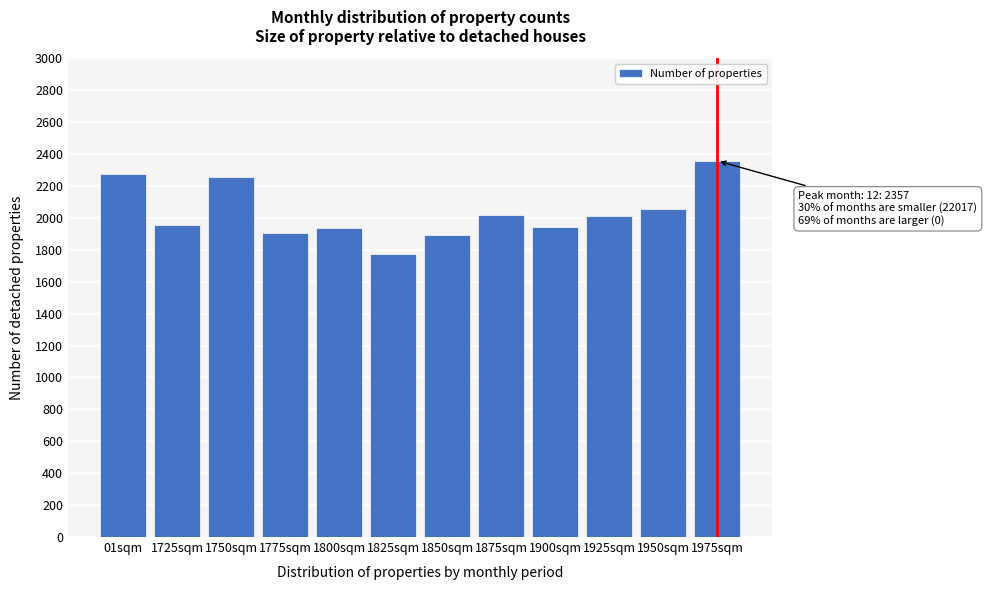

What is the change in value from 1775sqm to 1875sqm?

+109